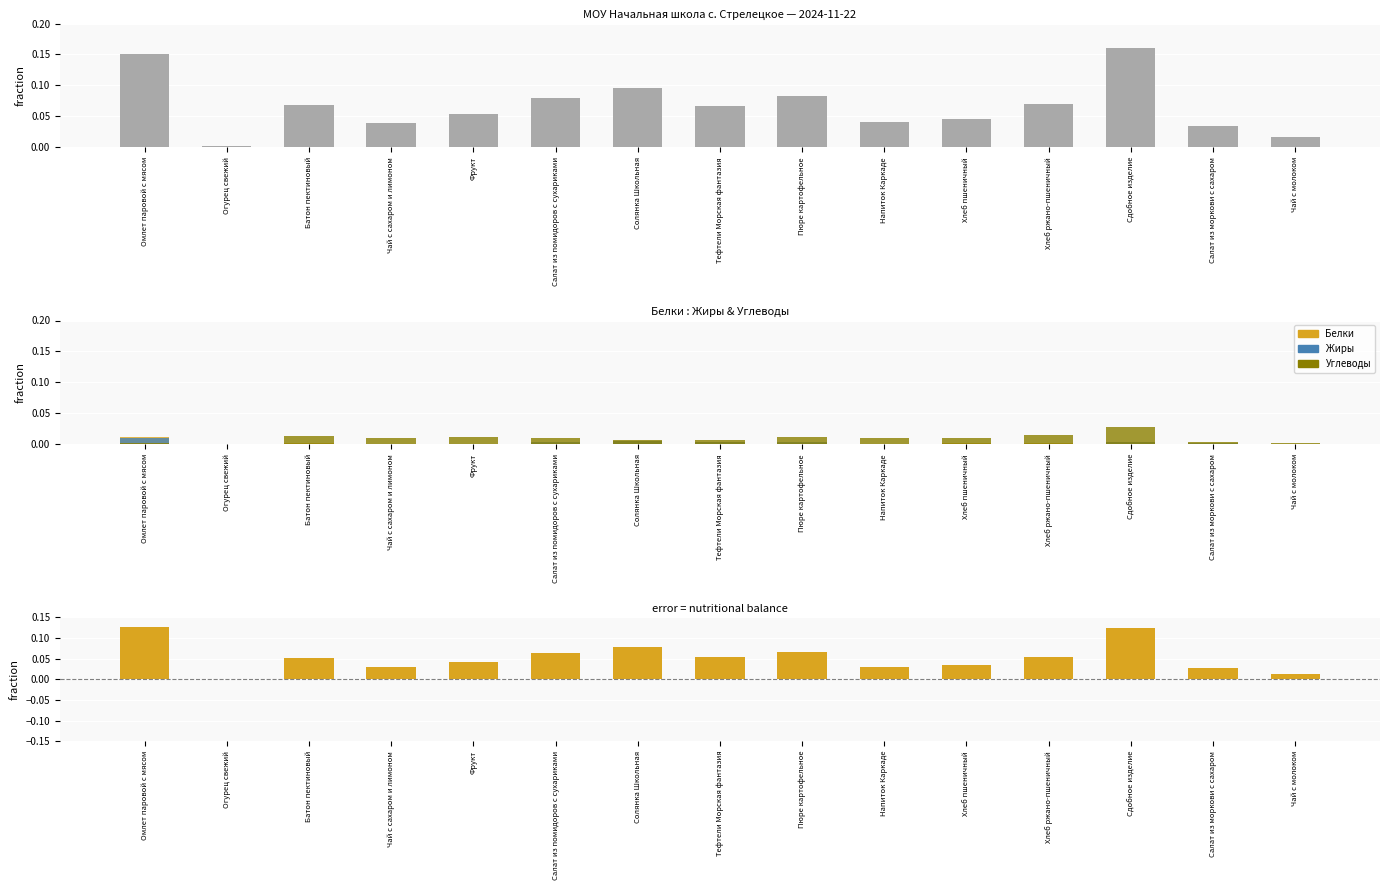

Does the chart contain any negative values?

No